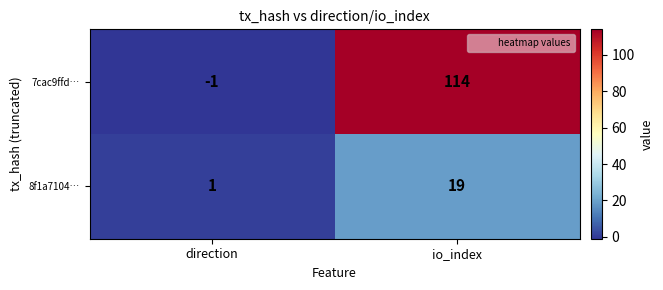

The 7cac9ffd… series shows 114 at io_index. True or false?

True